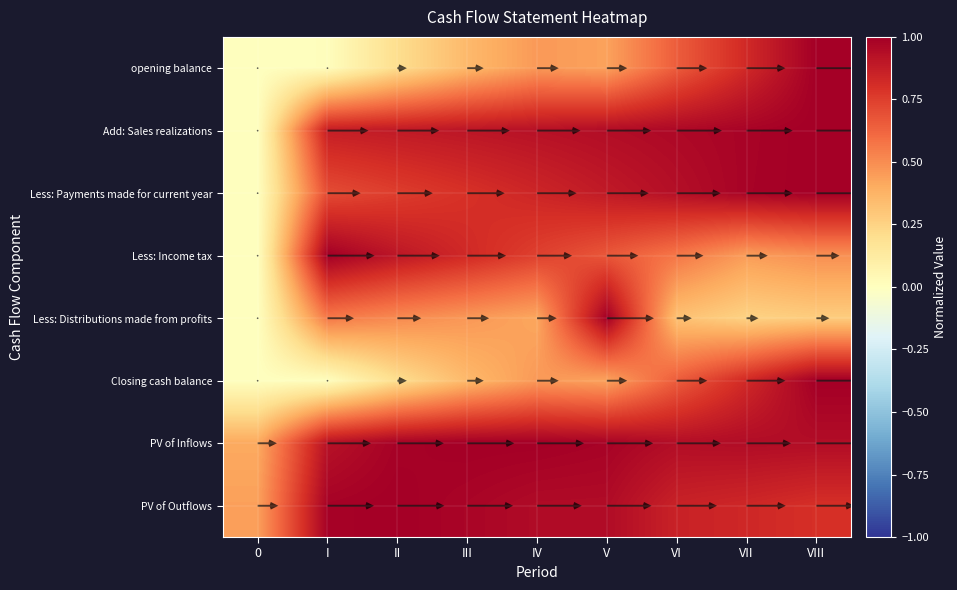

What is the maximum value for PV of Outflows?

1.0